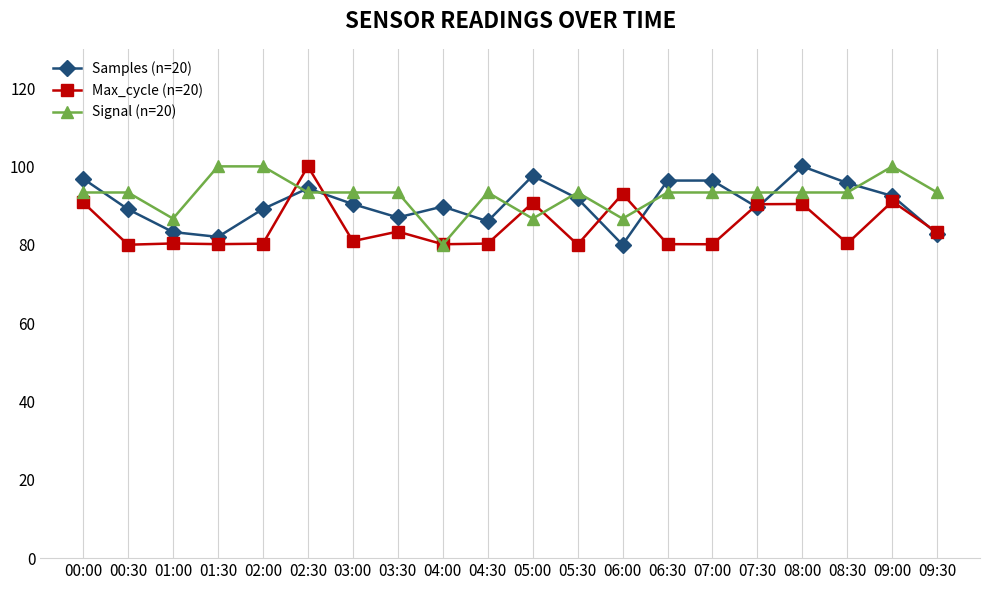

True or false: Samples (n=20) has more than 0 interior local peaks.

True